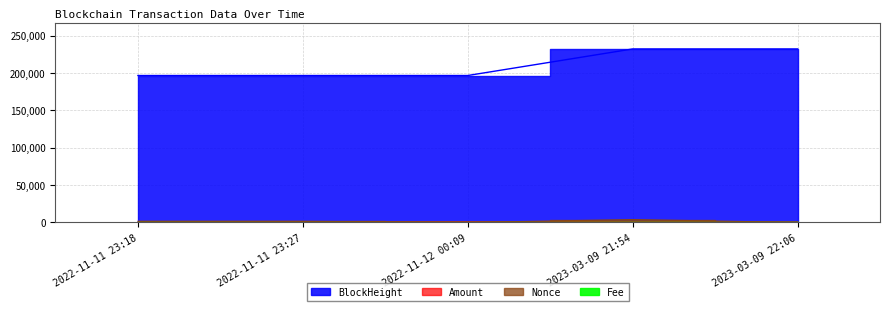

What is the difference between the highest and lowest values at 2023-03-09 22:06?

232322.9